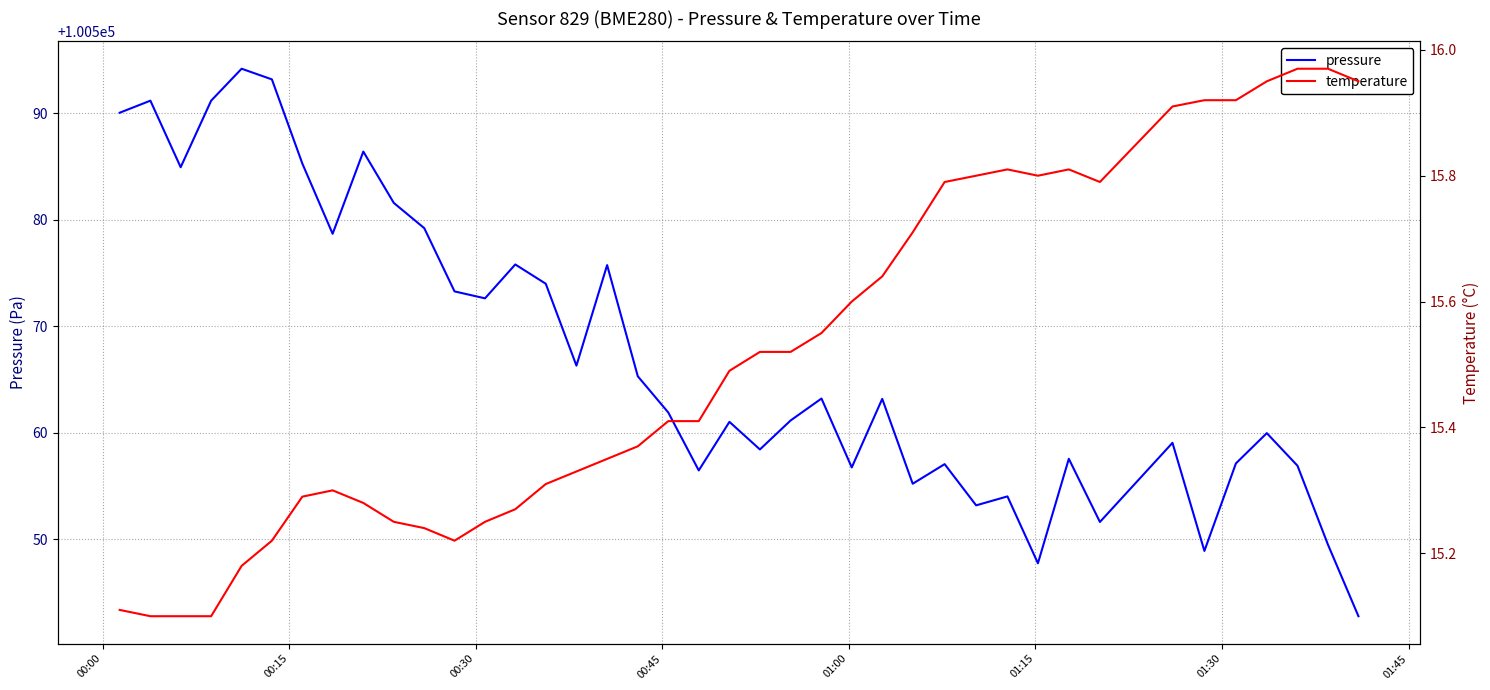

Which series has the largest range (max minus min)?

pressure